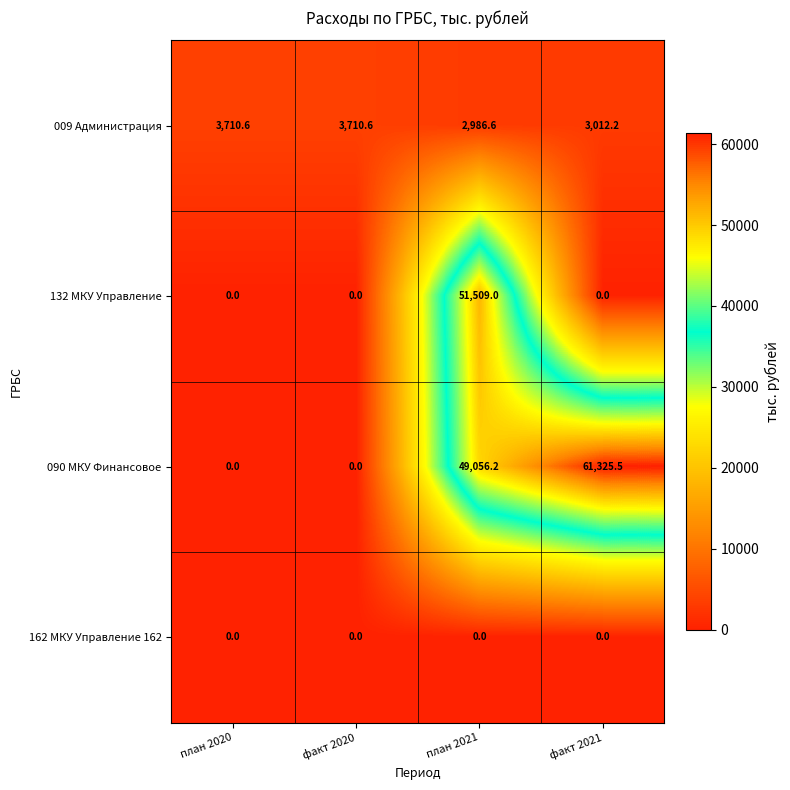

Count the number of categories in the chart.

4